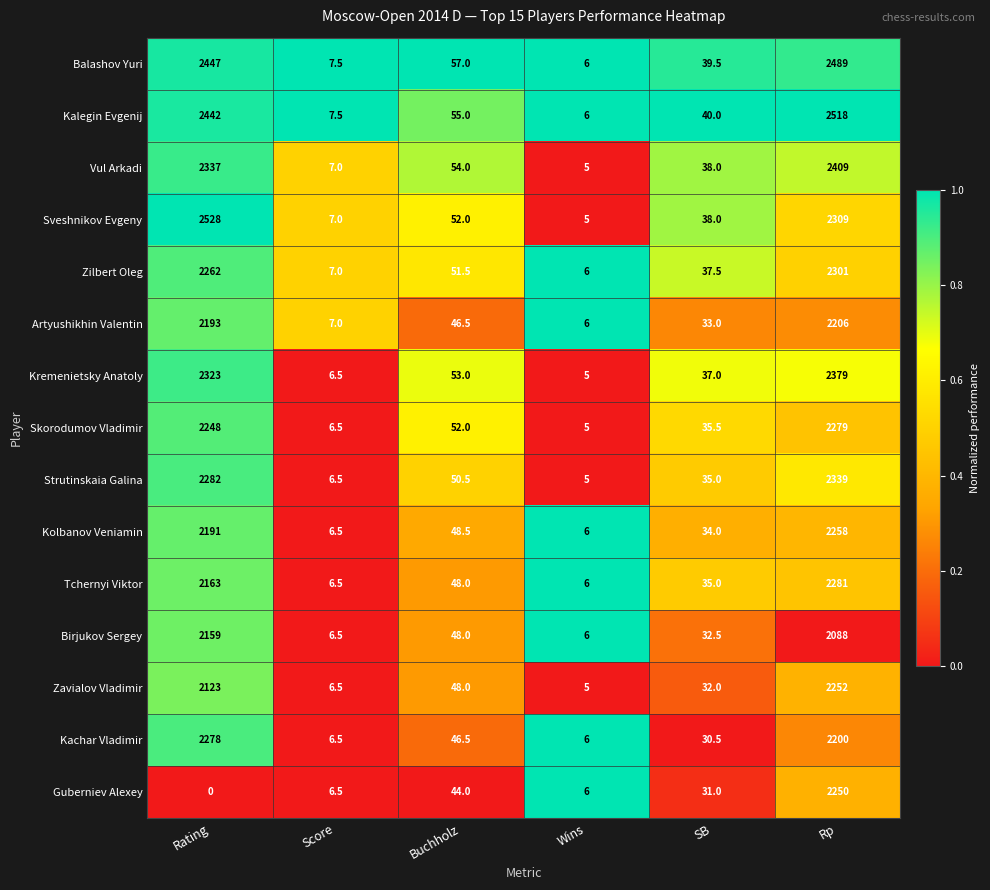

Which series changed the most between Buchholz and SB?

Balashov Yuri